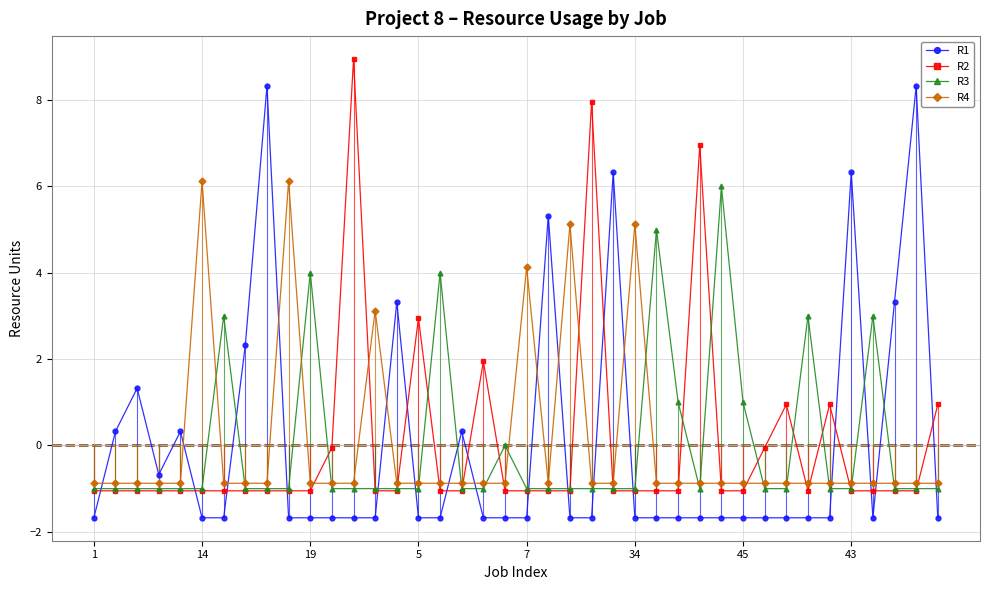

After their last crossing, which series has the higher values: R4 or R2?

R2